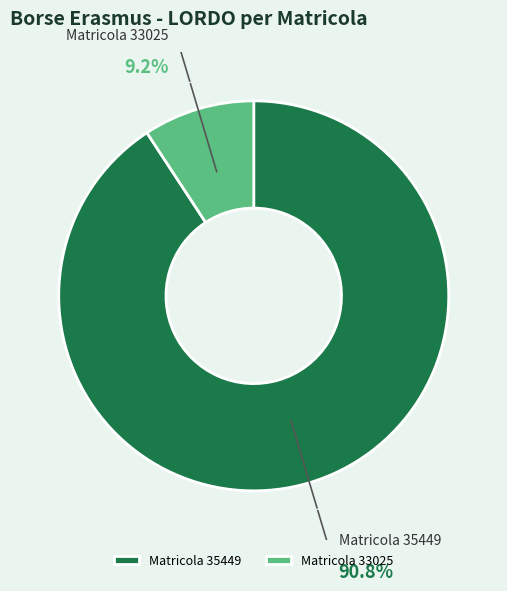

Do Matricola 35449 and Matricola 33025 together represent more than half of the pie?

Yes